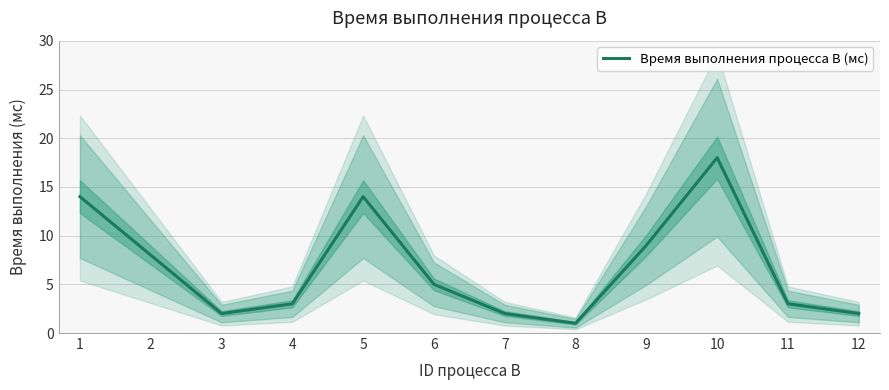

Reading left to right, list all the values displayed in this chart.

14	8	2	3	14	5	2	1	9	18	3	2